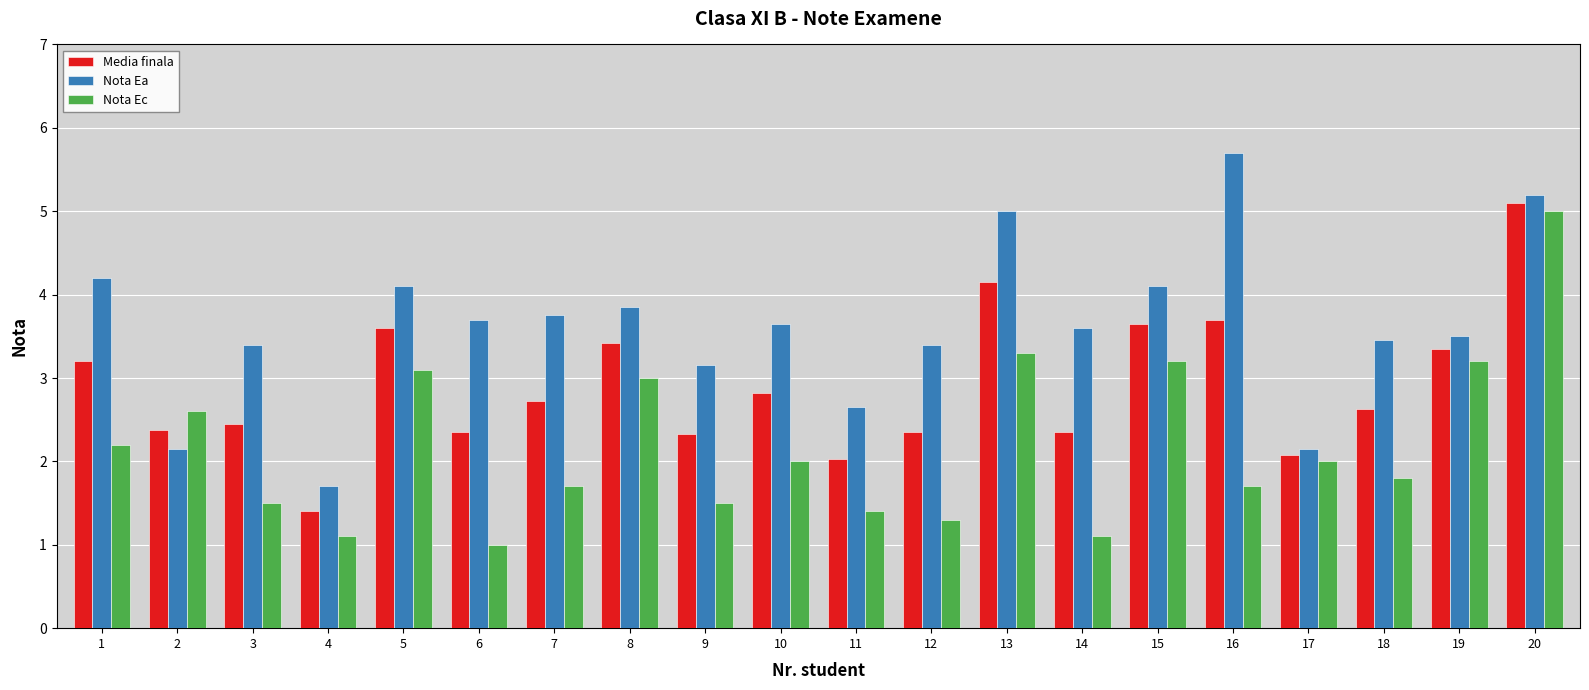

How many values in the Nota Ec series are below 2?

10